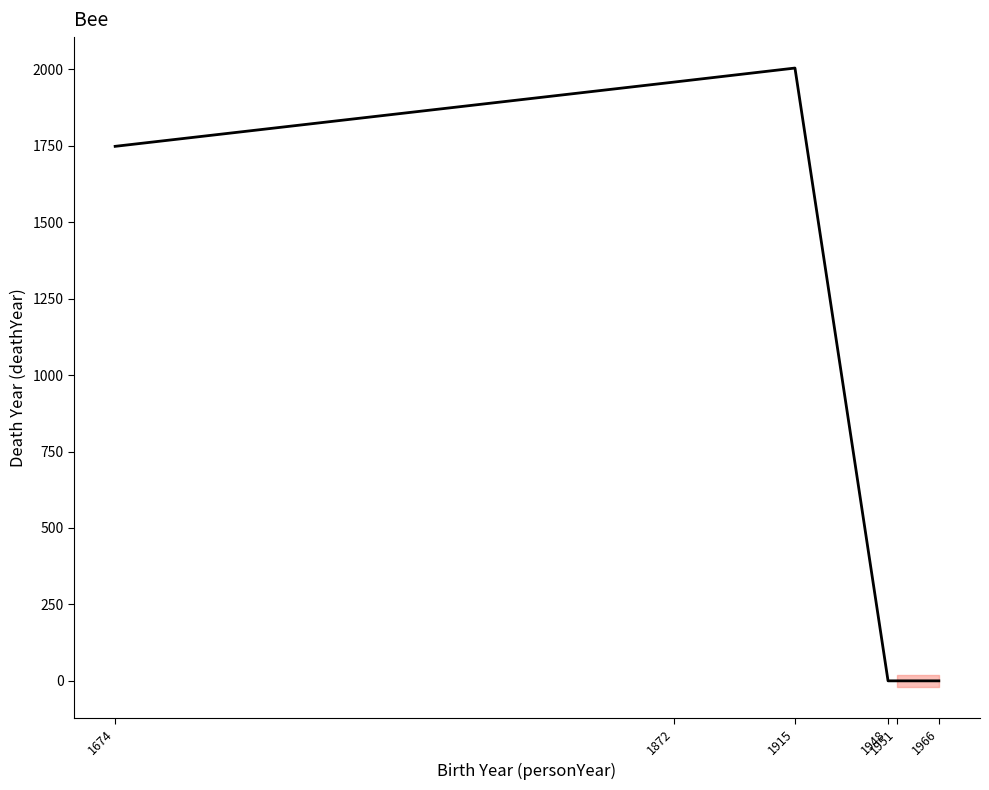

What is the change in value from 1915 to 1966?

-2004